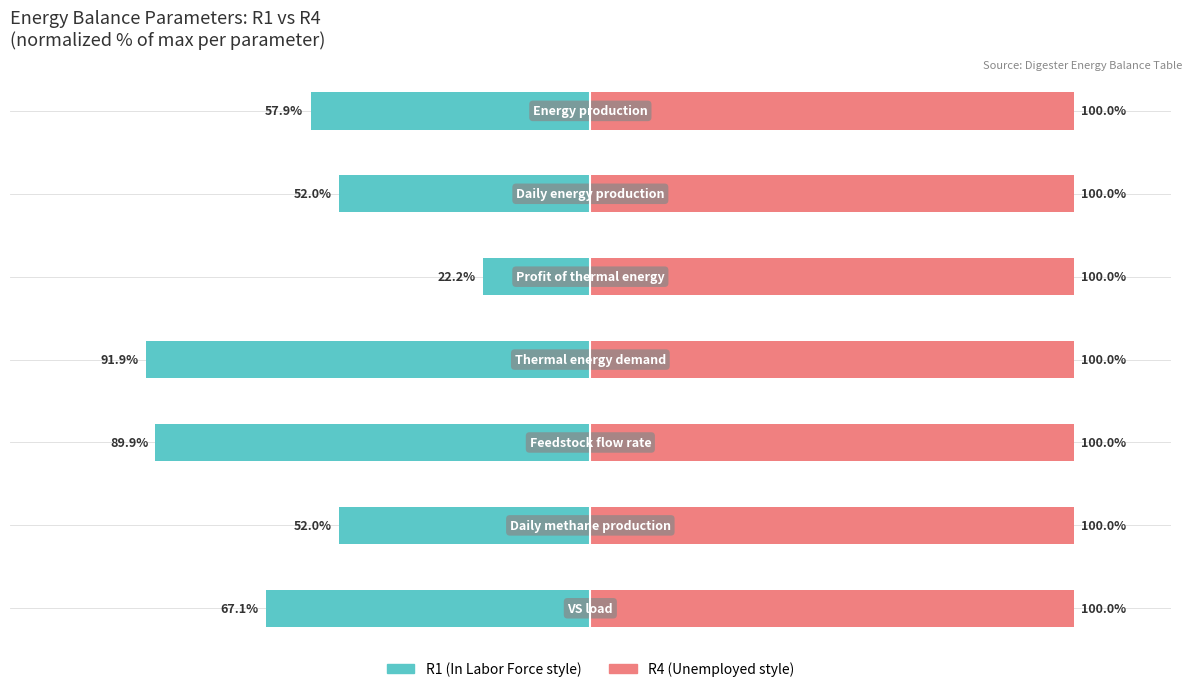

How many bars are there in total?

14